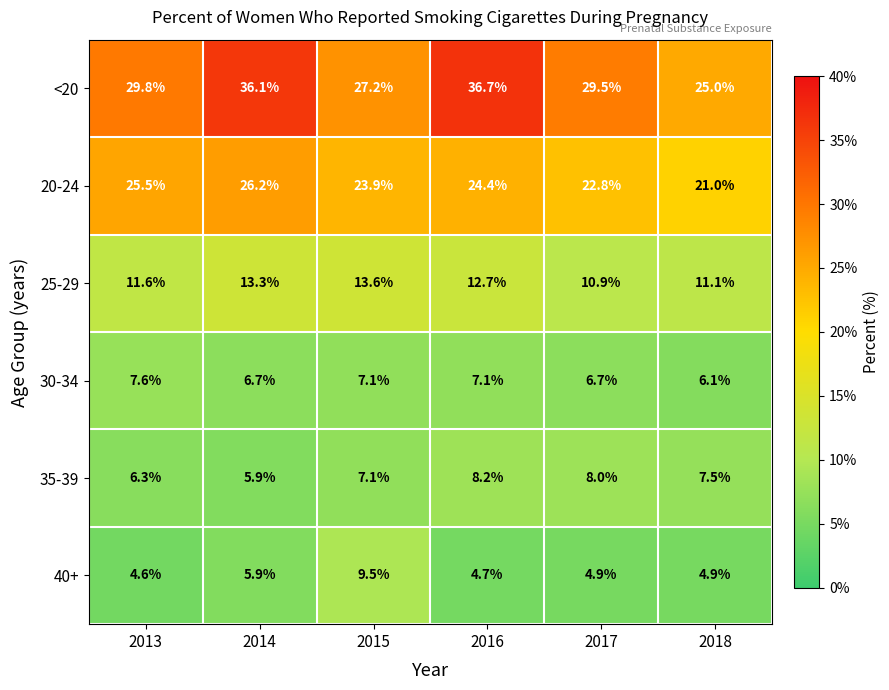

List the series in order of their peak value, lowest first.

30-34, 35-39, 40+, 25-29, 20-24, <20